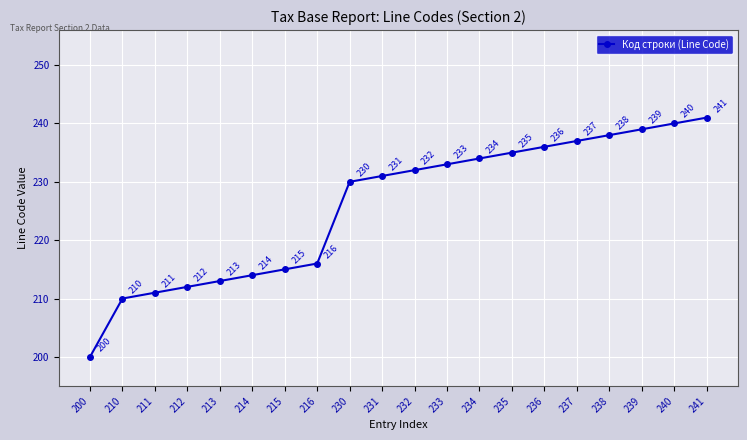

Count the number of data series in this chart.

1